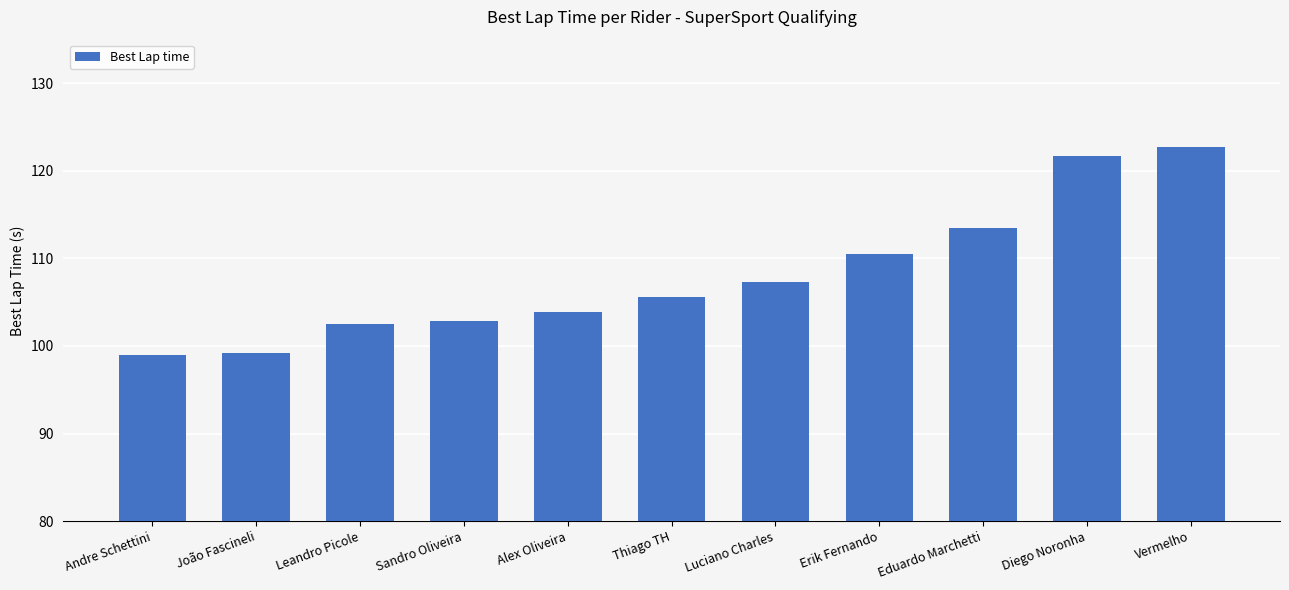

True or false: the data shows 121.7 at Diego Noronha.

True